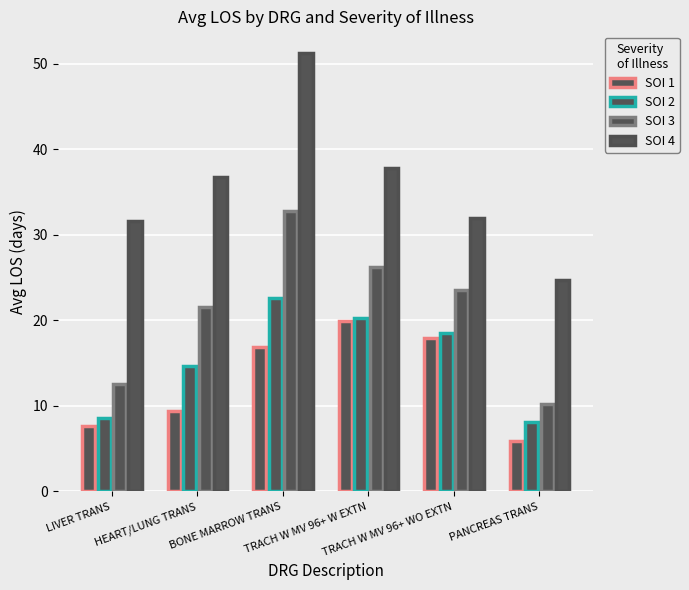

Does the chart contain any negative values?

No